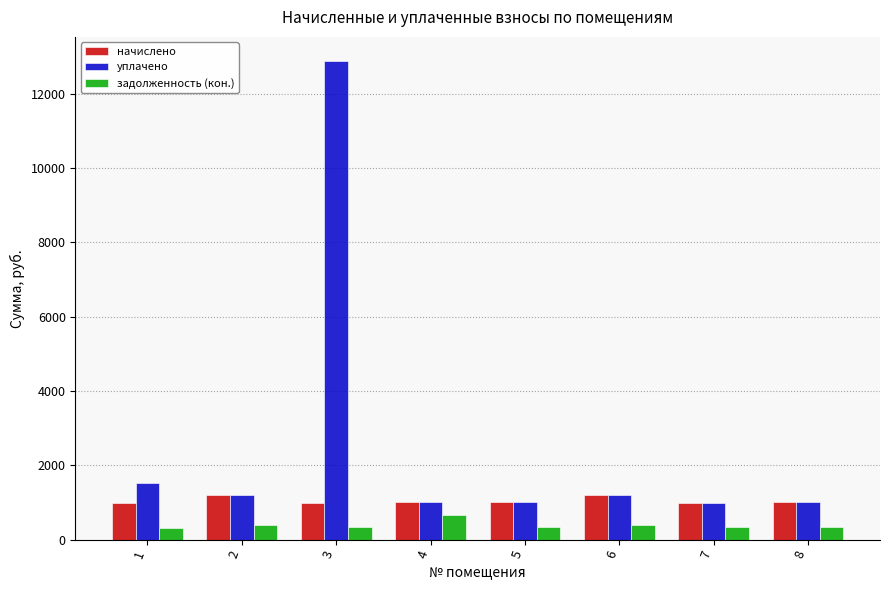

Rank the series by their maximum value, from highest to lowest.

уплачено, начислено, задолженность (кон.)